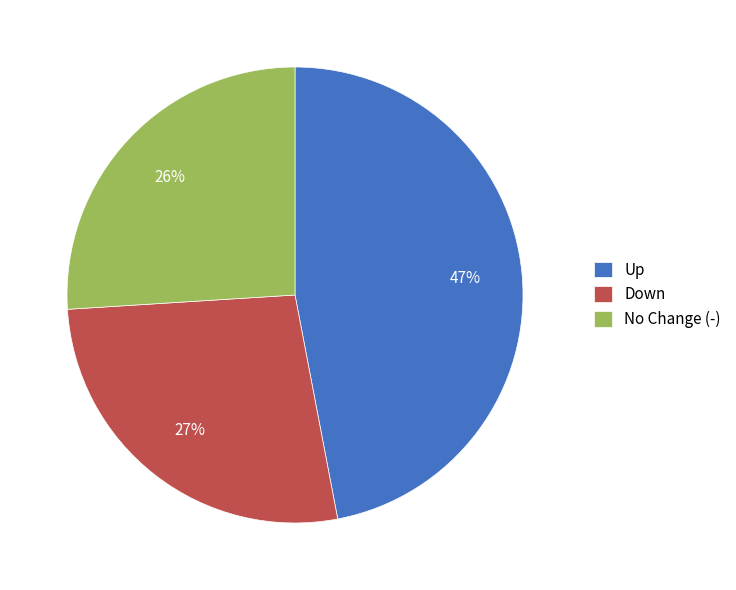

Which category has the biggest portion of the pie?

Up